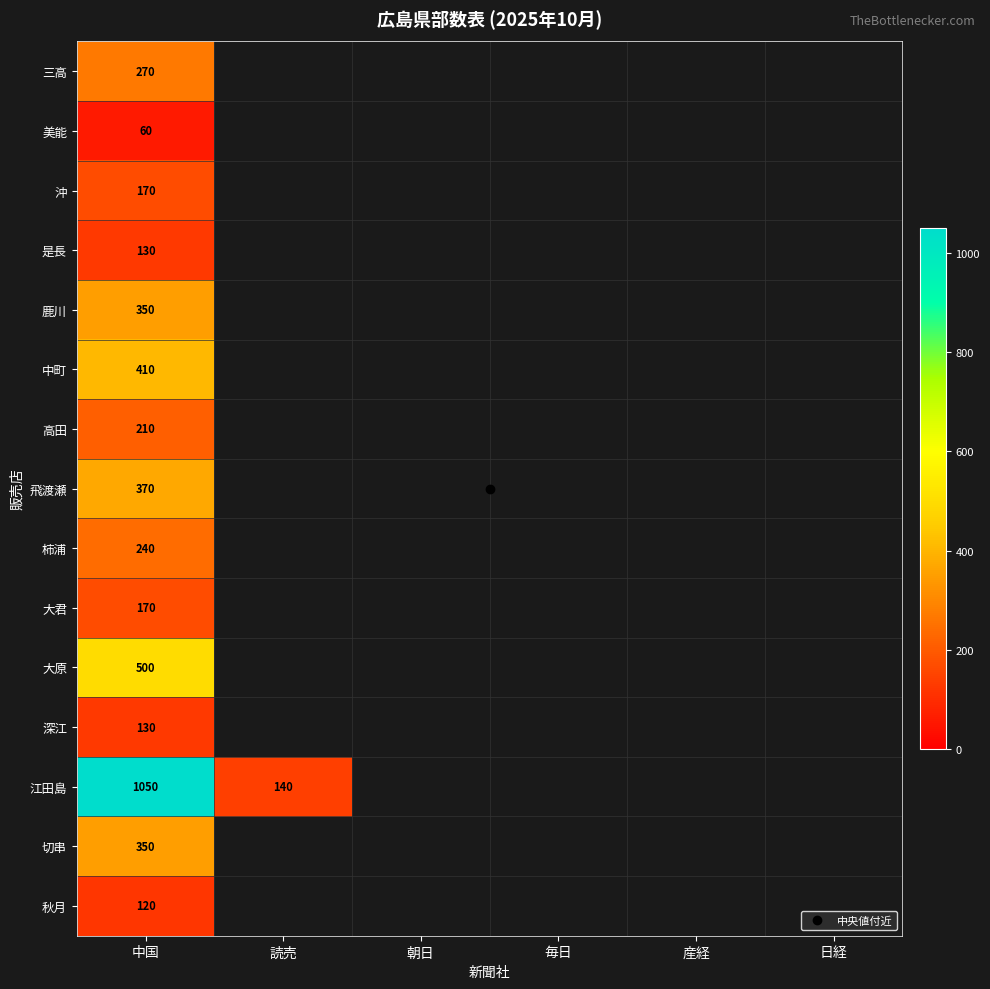

How many series are shown in this chart?

15